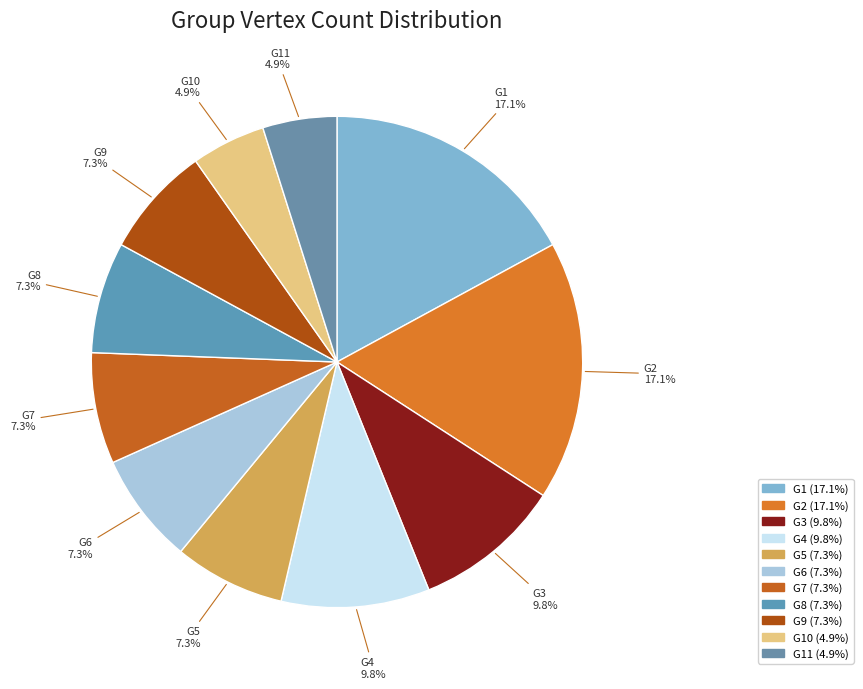

Combined, what portion of the pie is G10 and G2?

22.0%